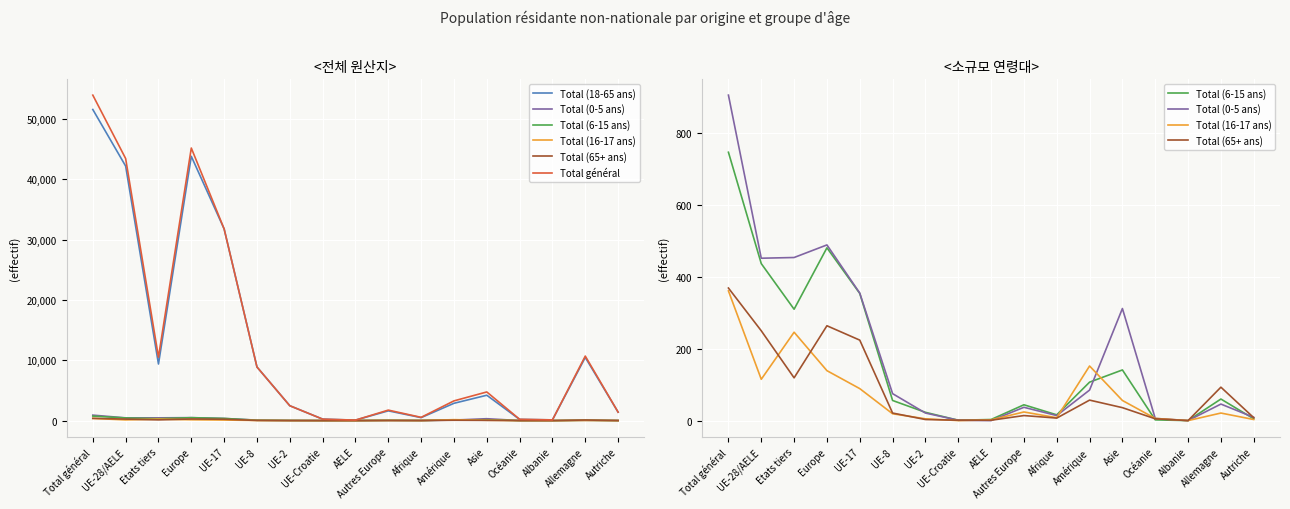

Which series has the largest range (max minus min)?

Total général